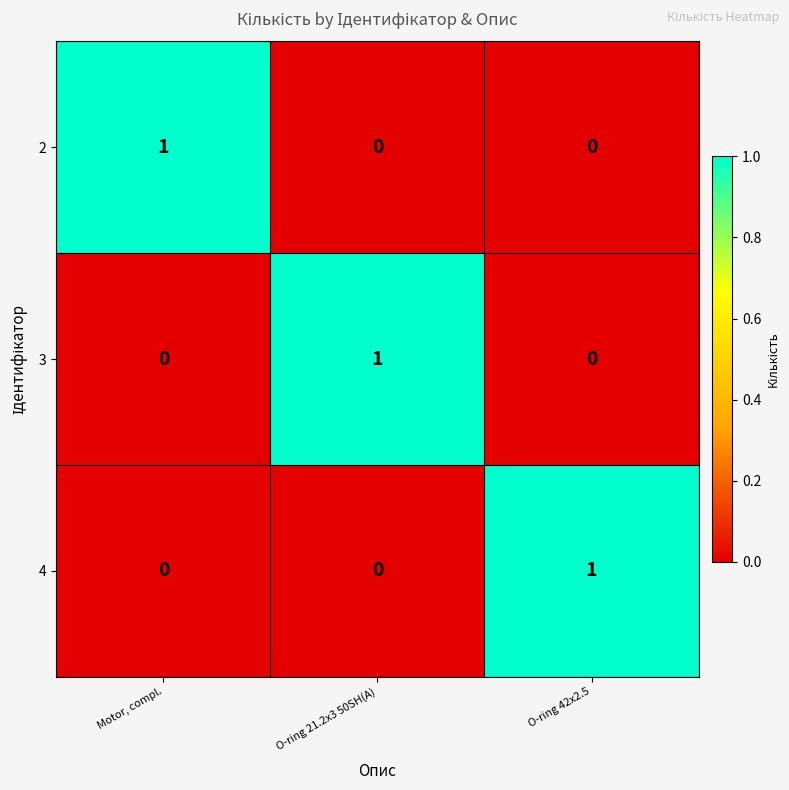

Is it true that 3 equals 0 at Motor, compl.?

True